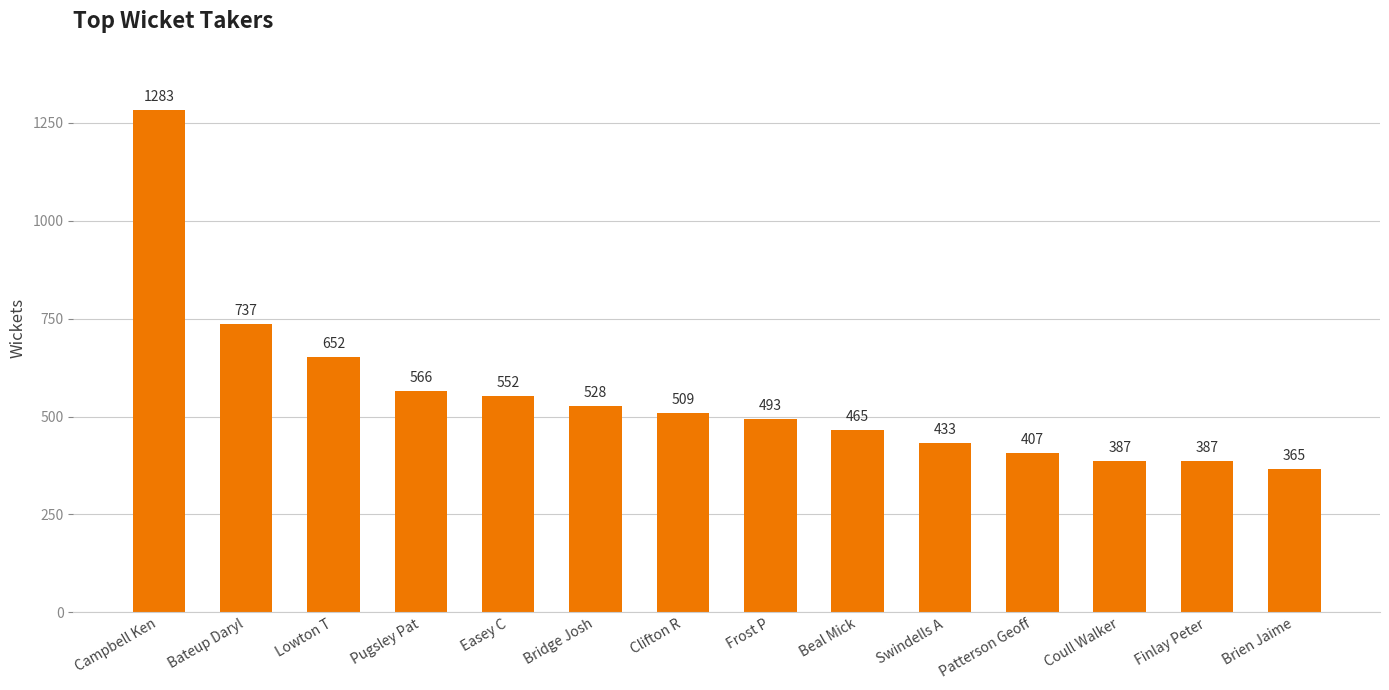

How many bars are there in total?

14